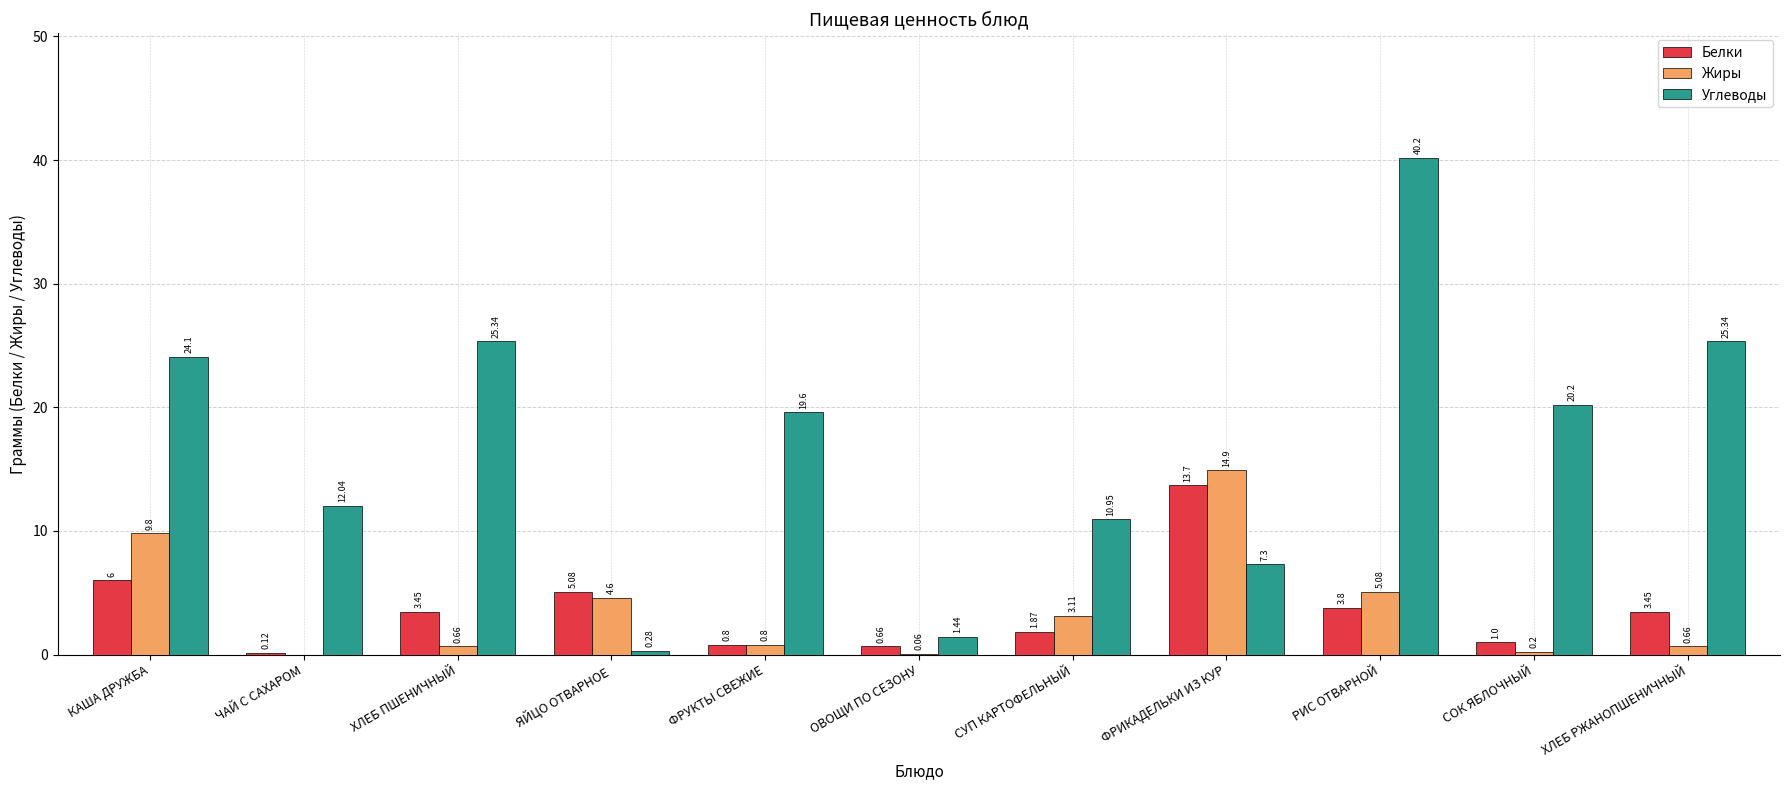

At which label does Белки reach its peak?

ФРИКАДЕЛЬКИ ИЗ КУР